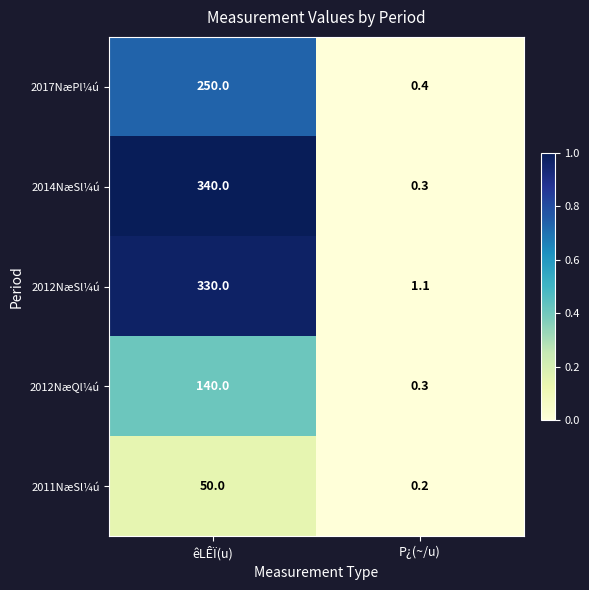

Which series has the largest total across all categories?

2014NæSl¼ú